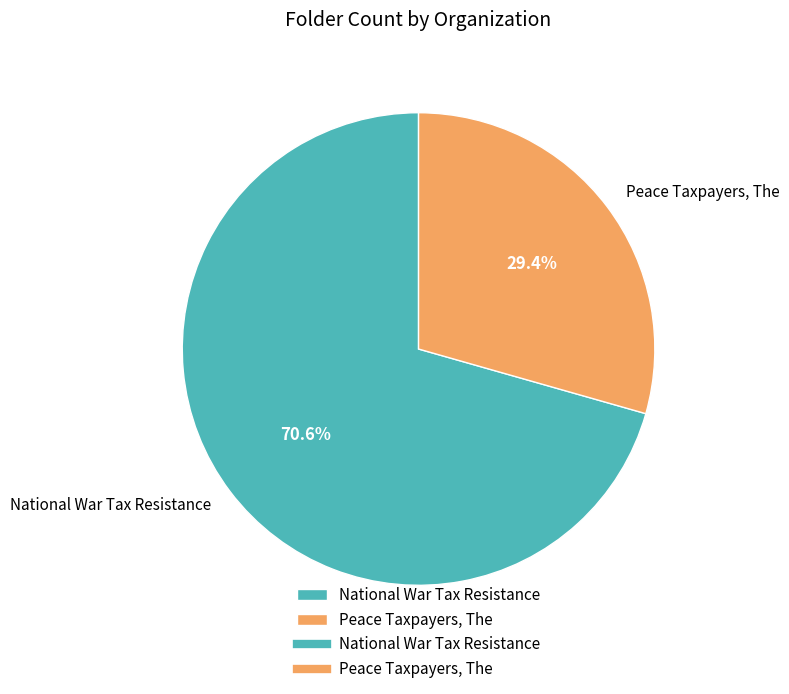

Is the sum of Peace Taxpayers, The and National War Tax Resistance greater than half?

Yes